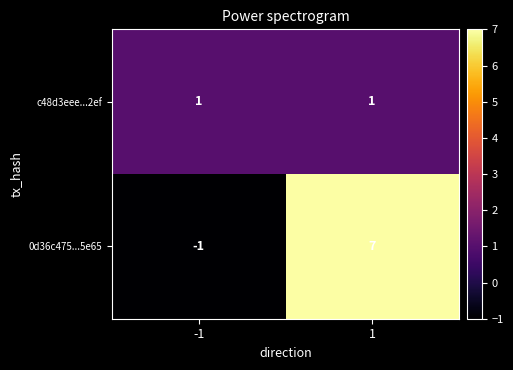

What is the average value of the 0d36c475...5e65 series?

3